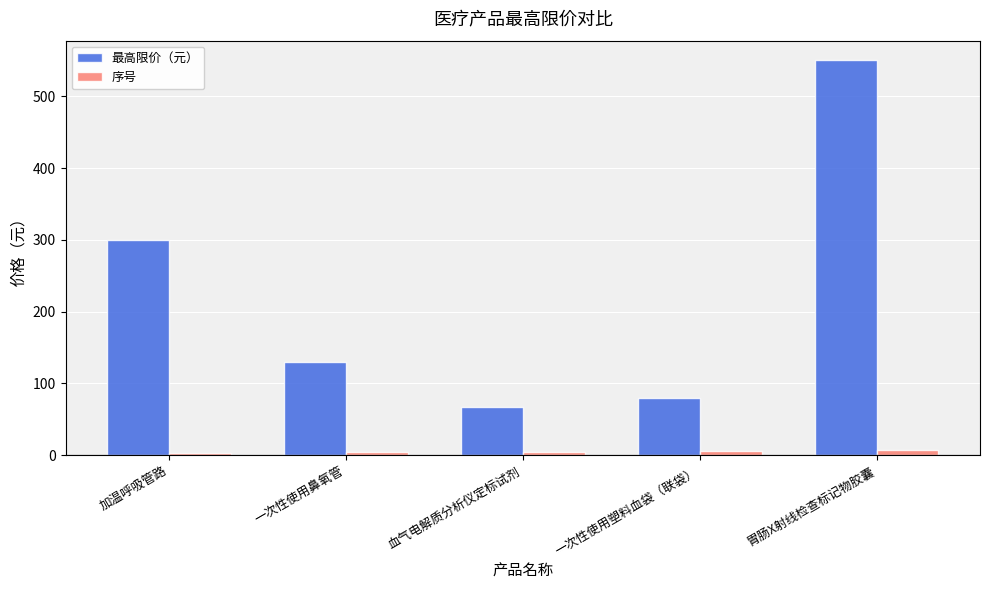

What is the maximum value shown in the chart?

550.0